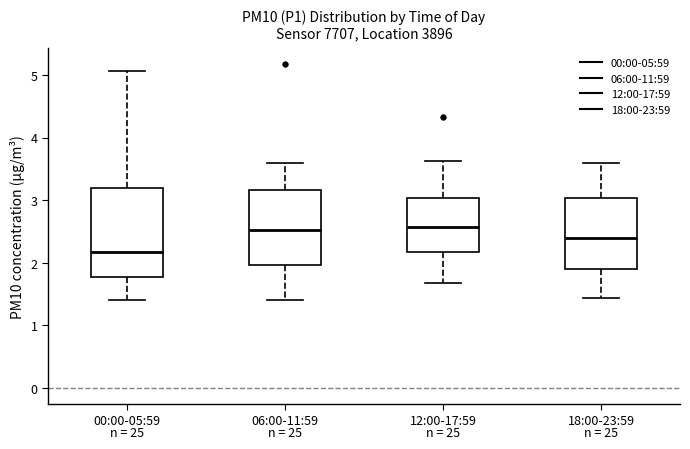

Which box has the lowest median line?

00:00-05:59